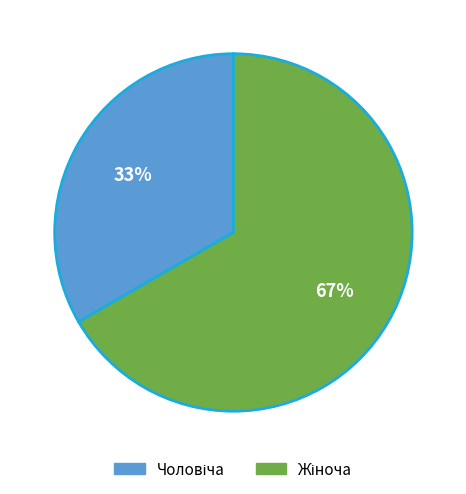

To the nearest percent, what is the average slice percentage?

50%